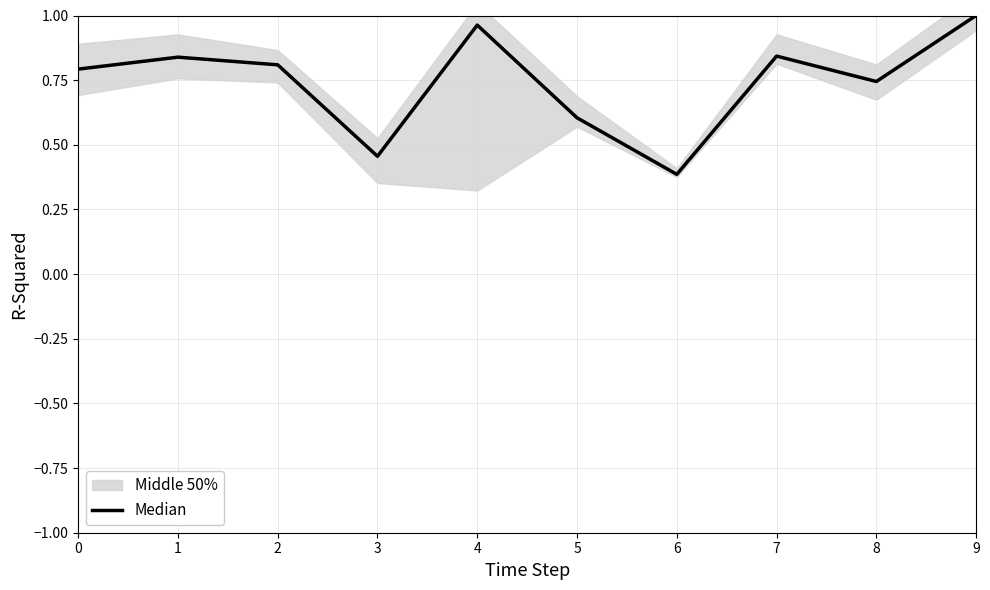

What is the difference between the values at 6 and 0?

0.4